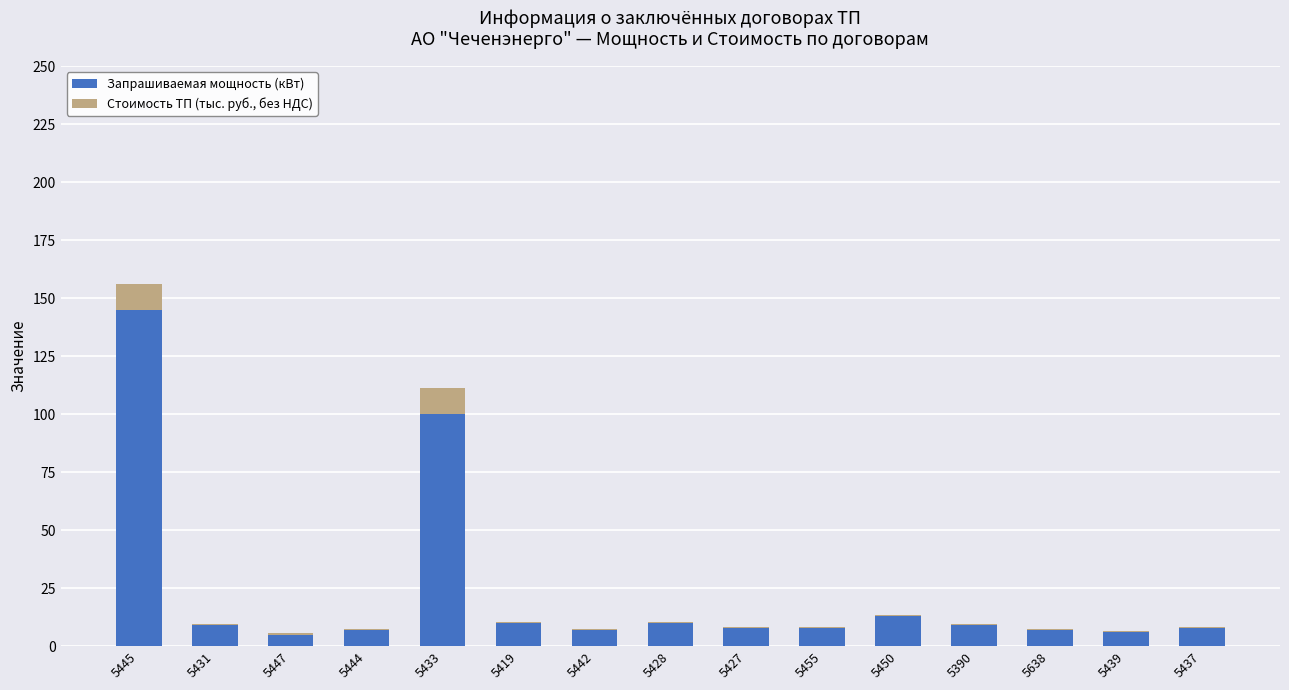

What is the maximum value for Запрашиваемая мощность (кВт)?

145.0